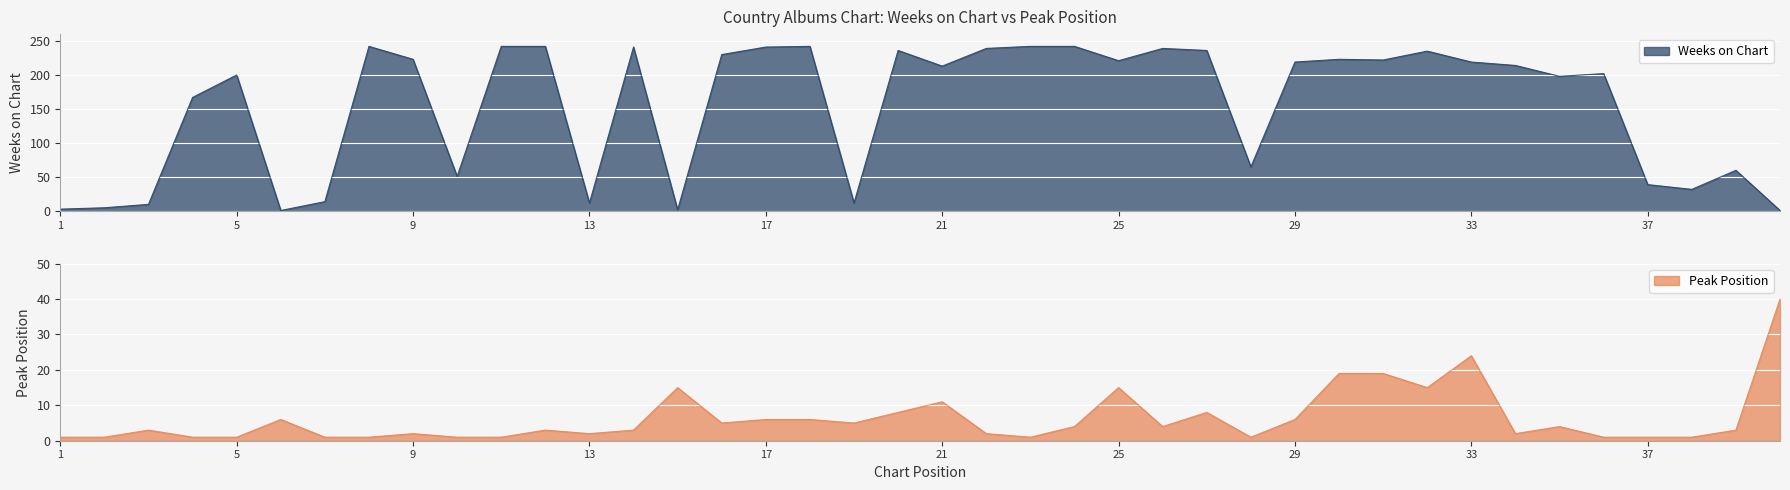

How many lines are shown in the chart?

2